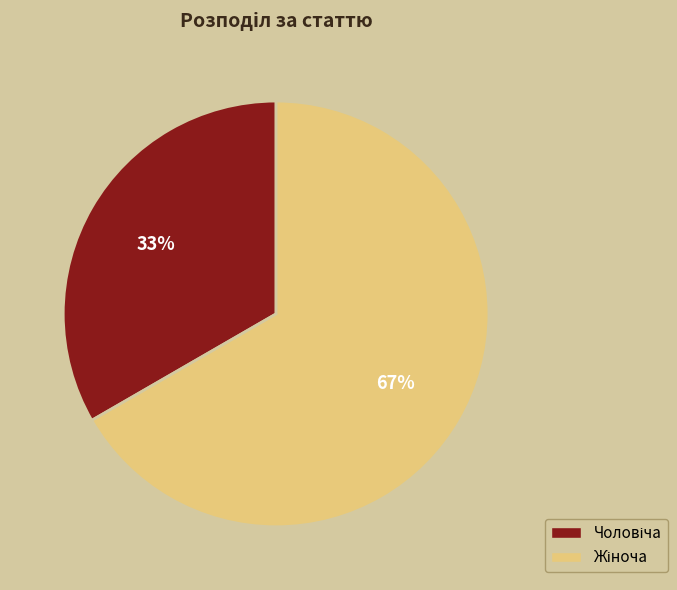

Is there any slice that represents more than half of the pie?

Yes